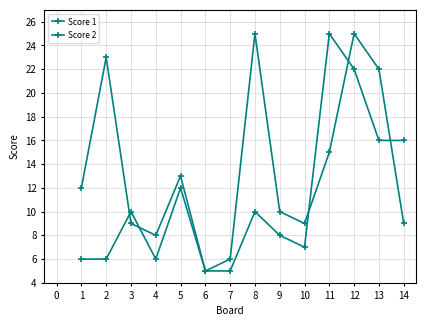

What is the difference between the maximum and second lowest values in the Score 1 series?

19